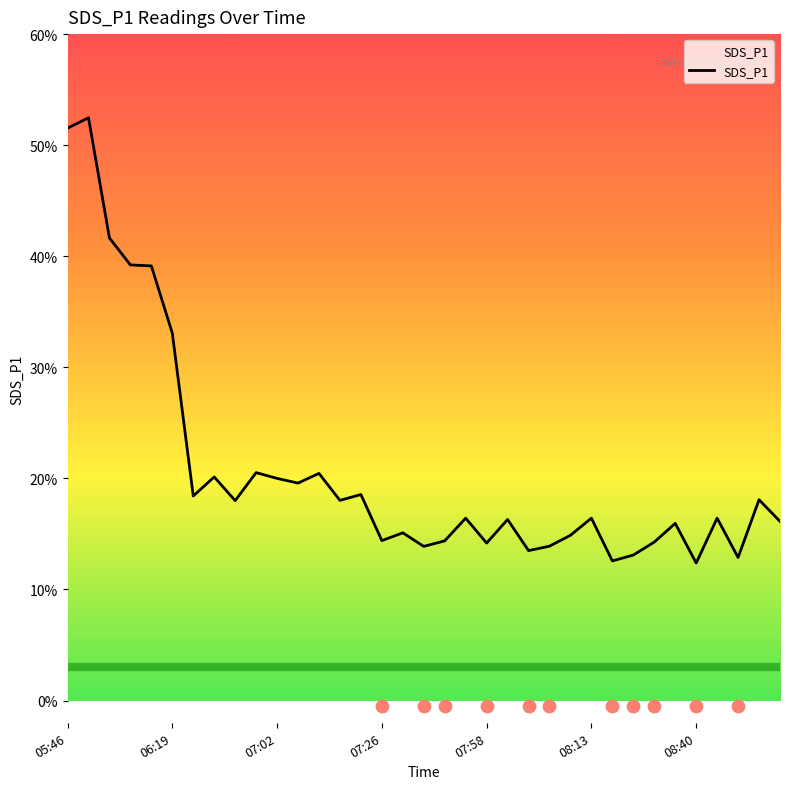

Between 27 and 11, which is larger?

11